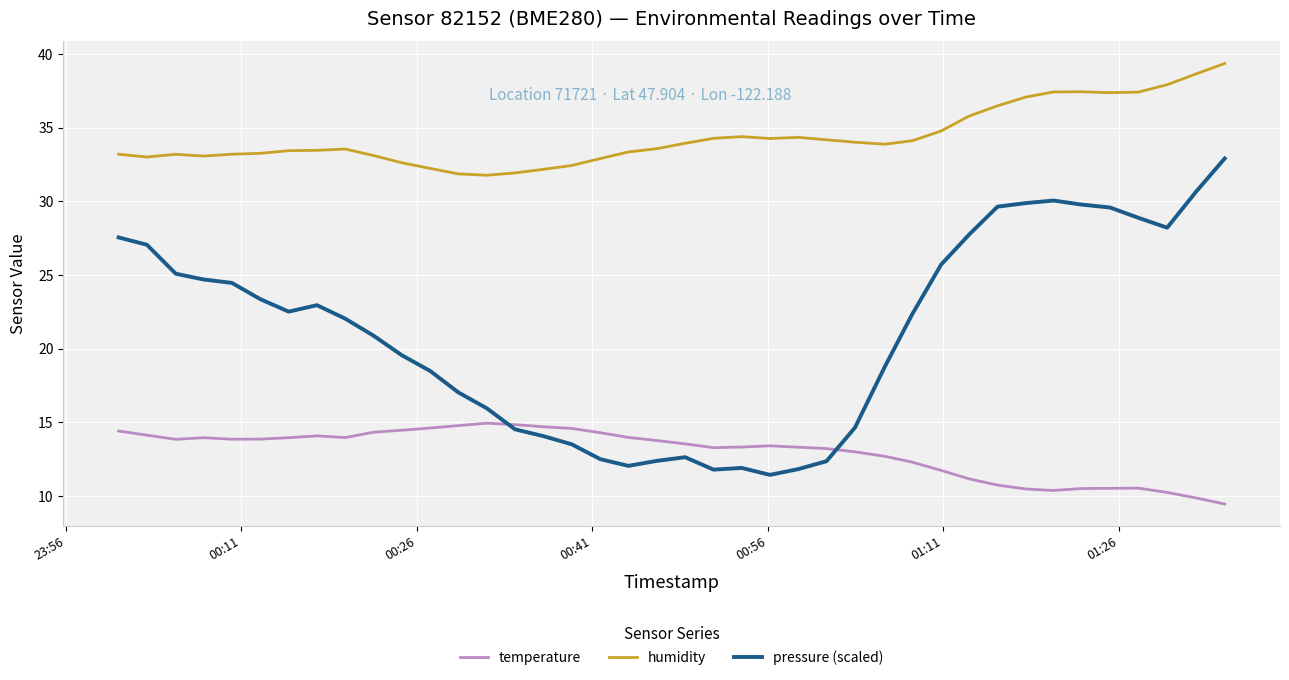

Which series has the widest spread of values?

pressure (scaled)